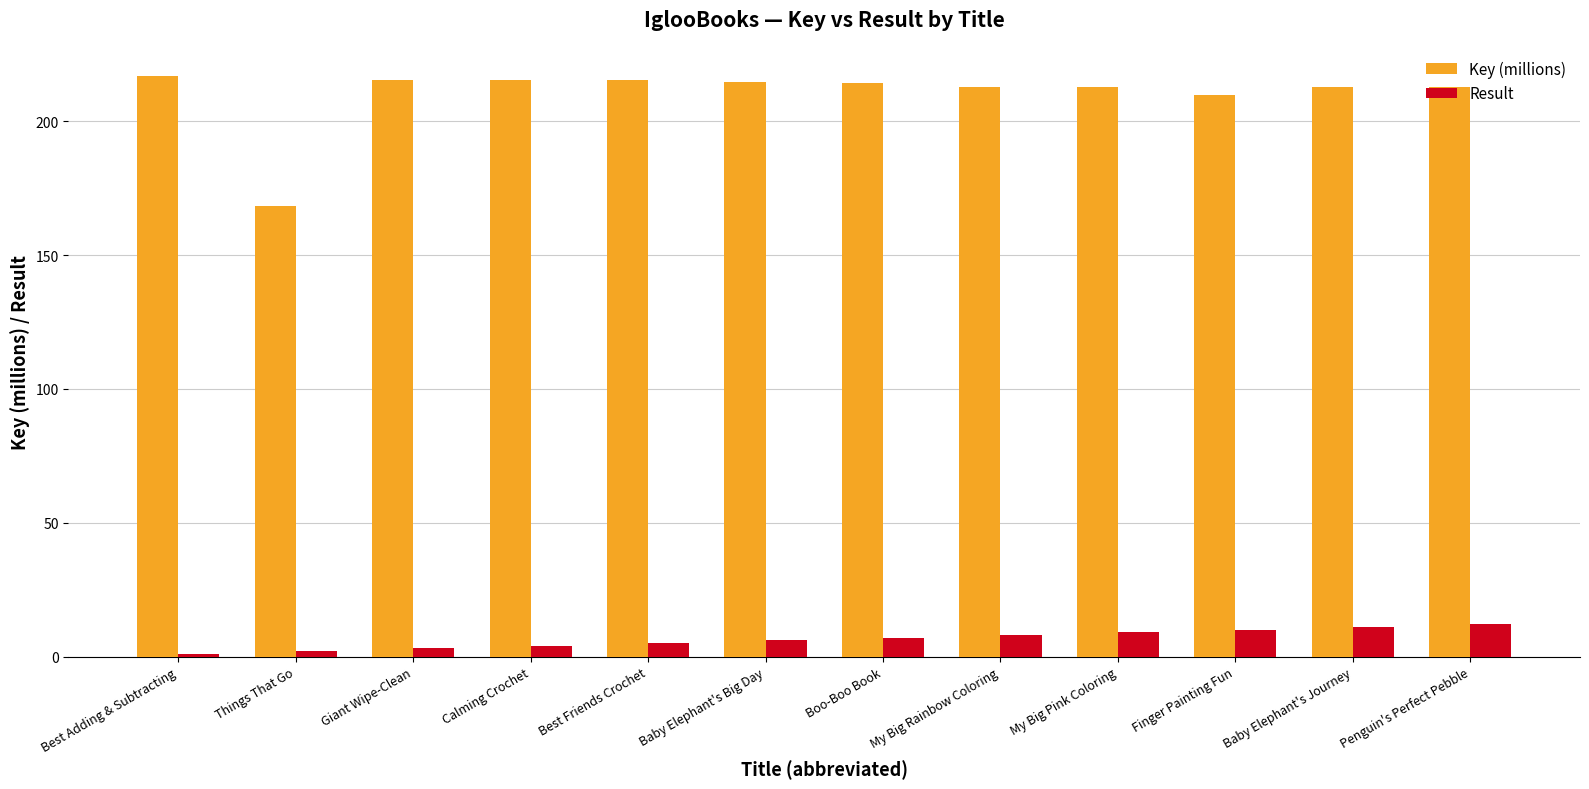

What position from the left is Finger Painting Fun?

10